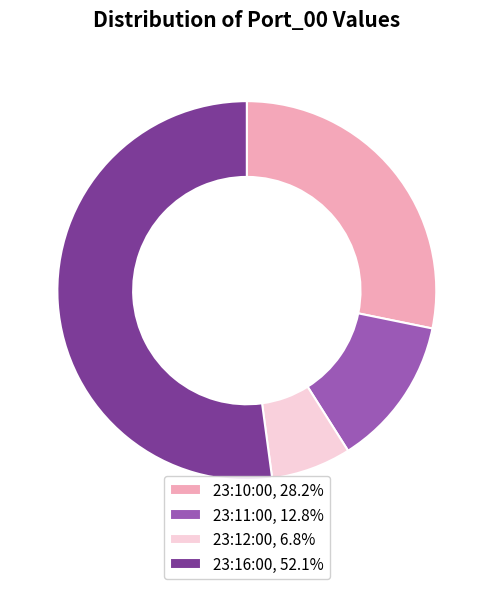

Is the sum of 23:12:00 and 23:16:00 greater than half?

Yes